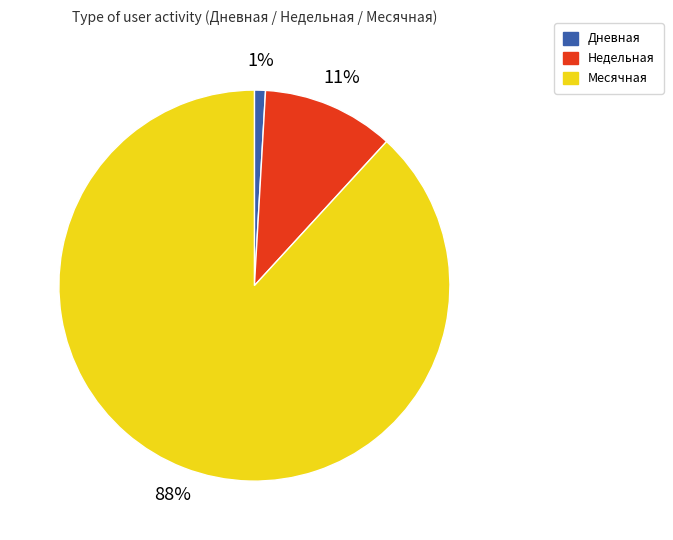

The Недельная slice represents 27% of the pie. True or false?

False